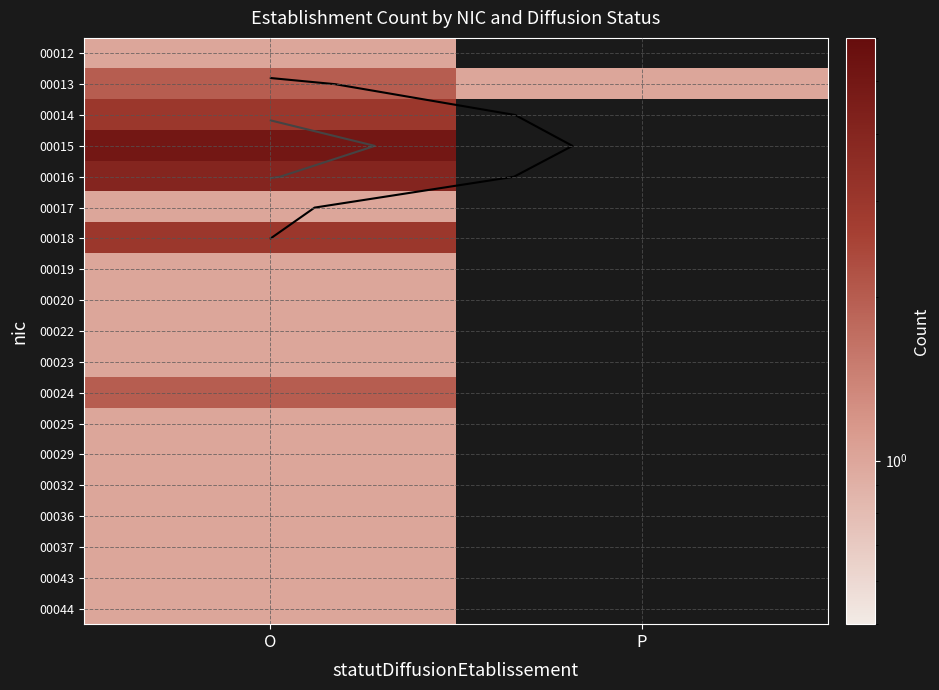

Which has a higher value, P or O?

O